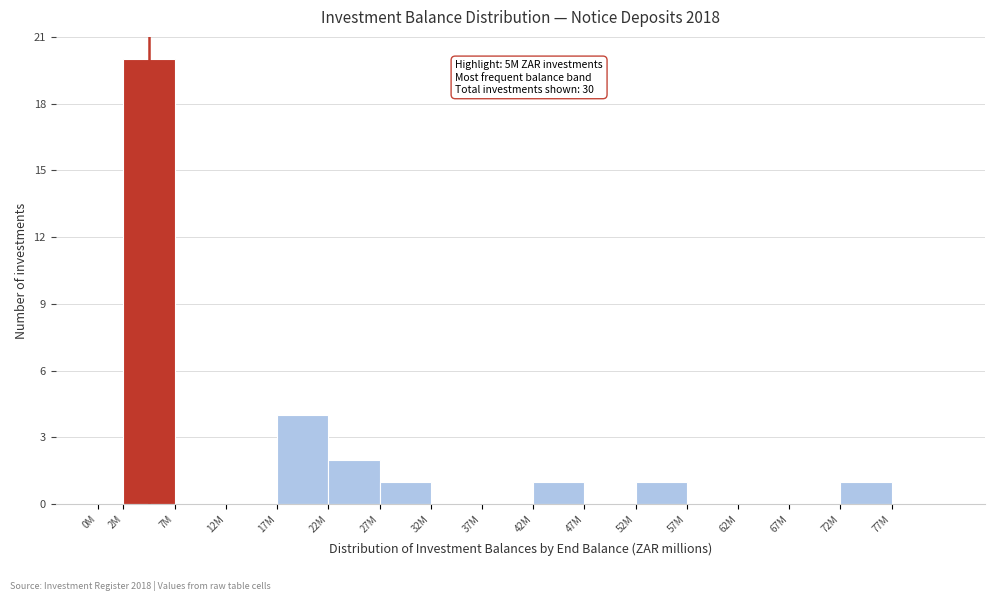

Reading left to right, what are all the values shown in this chart?

0M=0	2M=20	7M=0	12M=0	17M=4	22M=2	27M=1	32M=0	37M=0	42M=1	47M=0	52M=1	57M=0	62M=0	67M=0	72M=1	77M=0